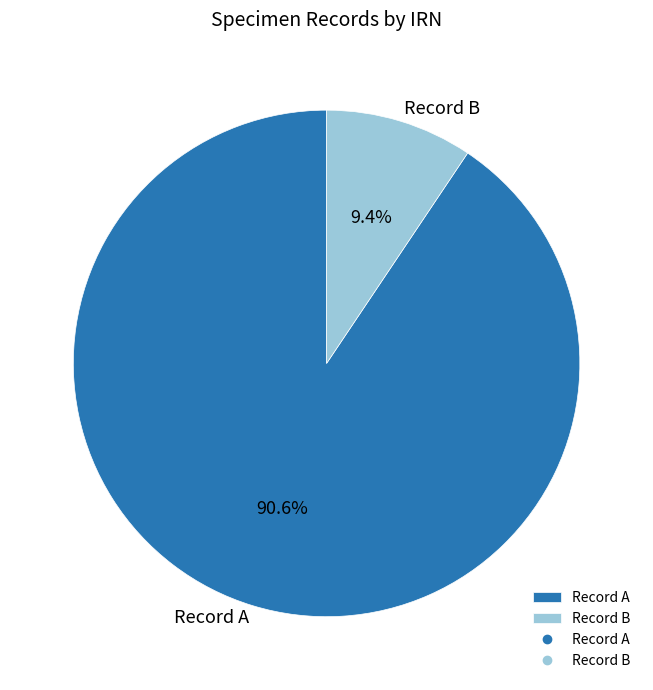

Is there any slice that represents more than half of the pie?

Yes